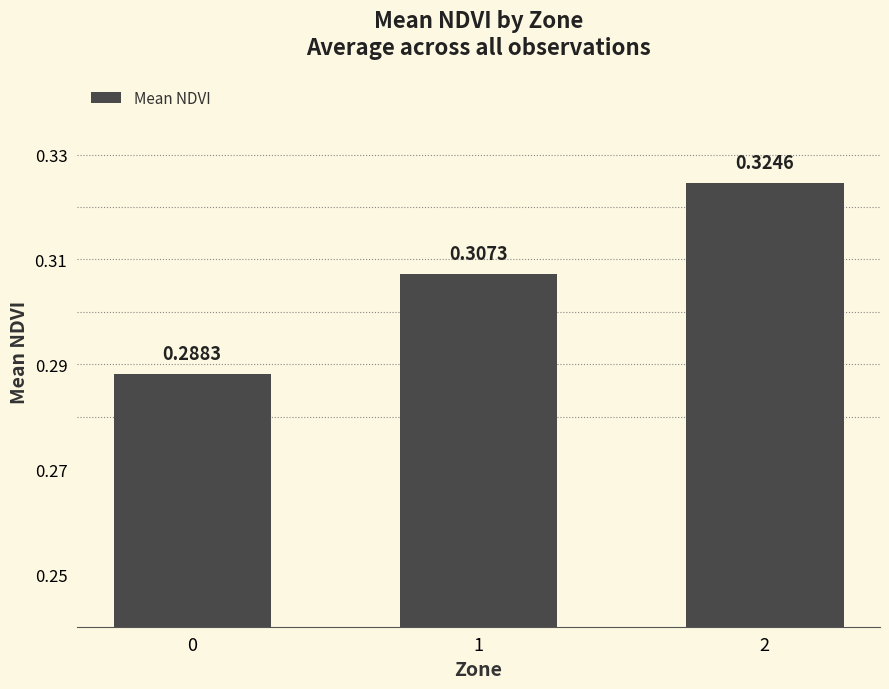

What is the sum of all values?

0.9